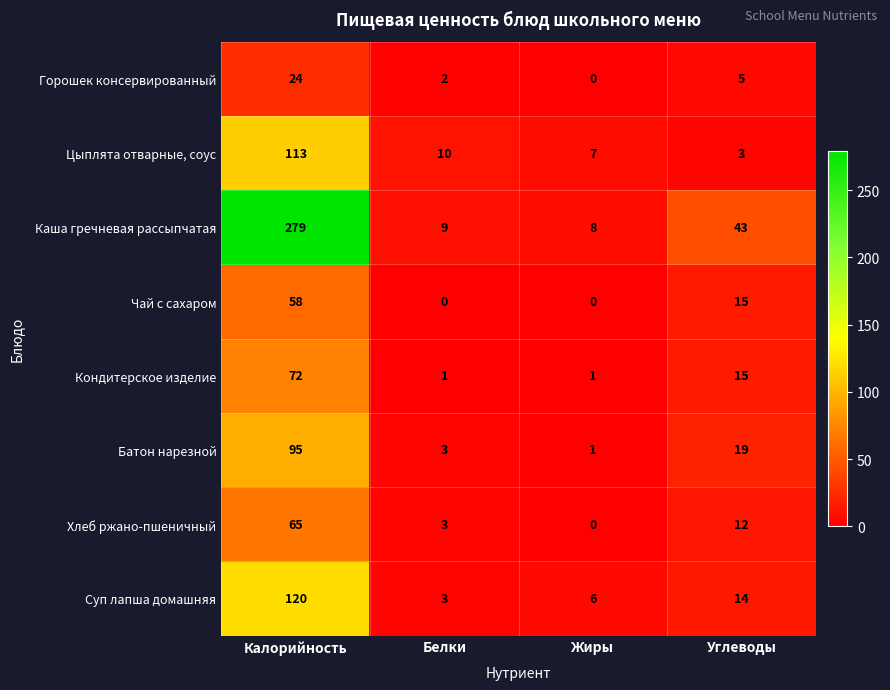

What is the difference between the highest and lowest values at Углеводы?

40